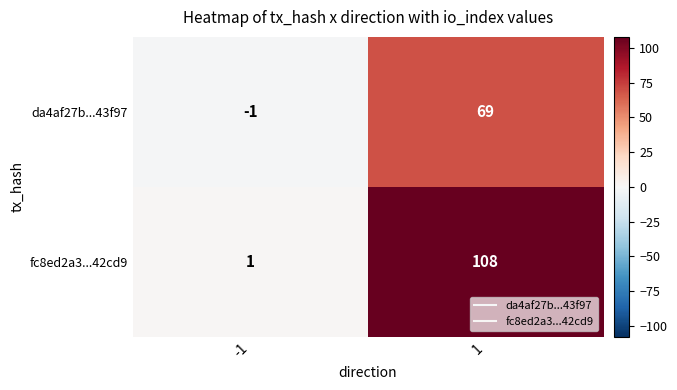

What is the sum of all fc8ed2a3...42cd9 values?

109